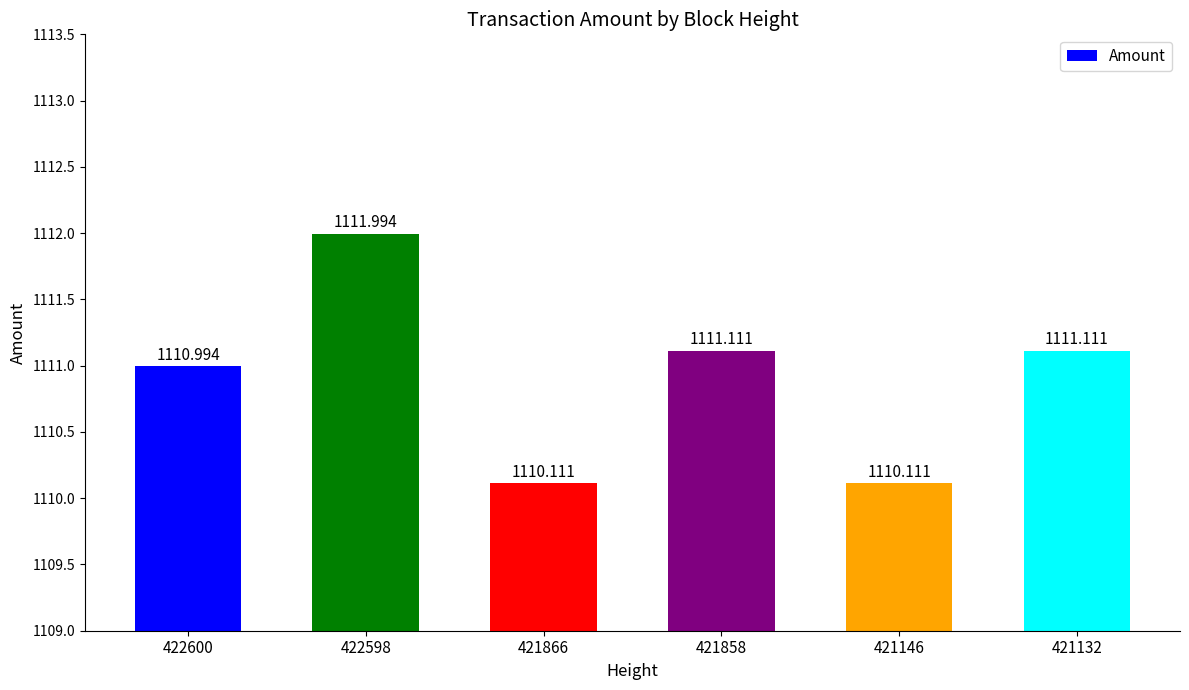

What is the change in value from 422598 to 421146?

-1.9